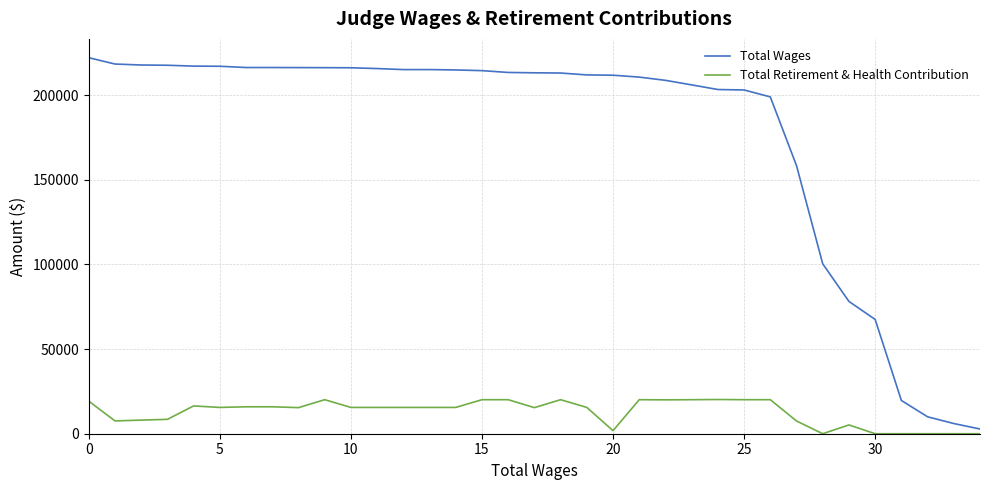

True or false: Total Wages and Total Retirement & Health Contribution cross at least once.

False